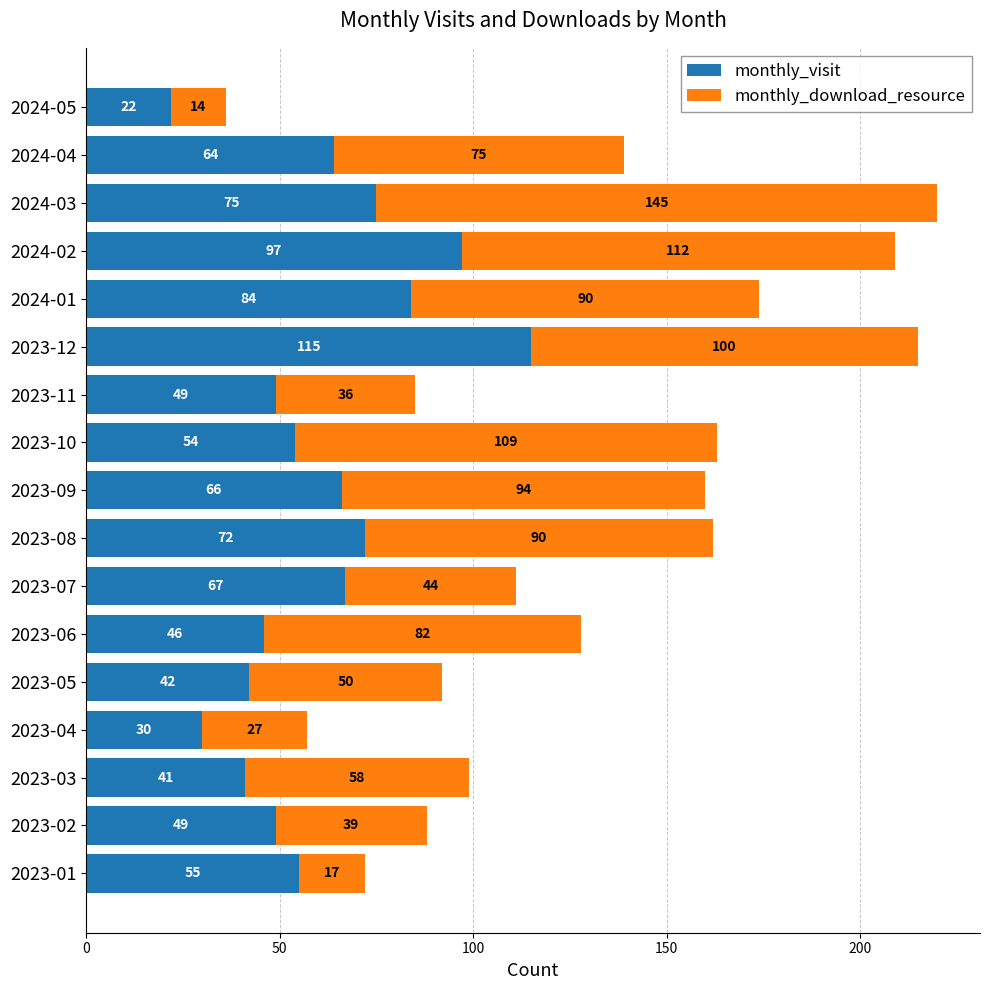

The monthly_visit series shows 84 at 2024-01. True or false?

True